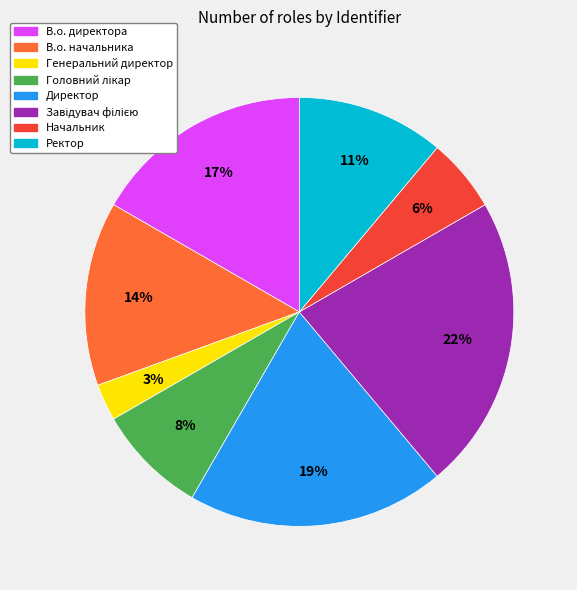

Which has a higher value, В.о. начальника or Директор?

Директор